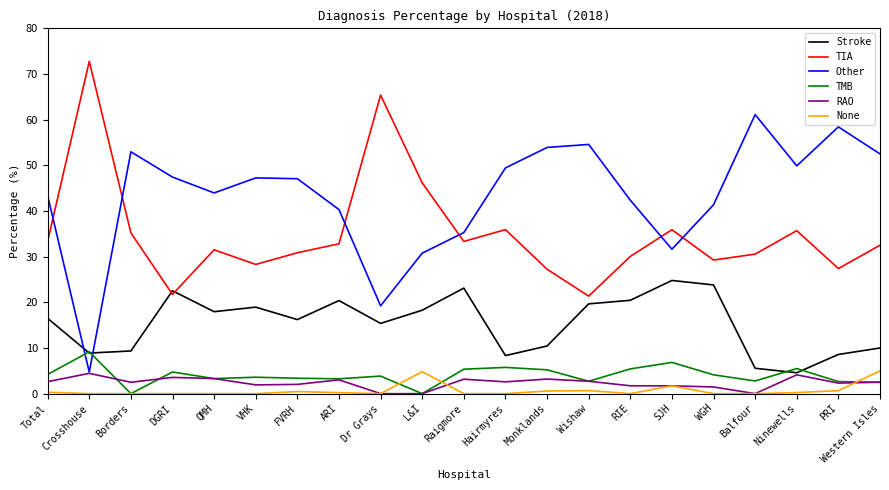

How many times do Stroke and Other cross each other?

2